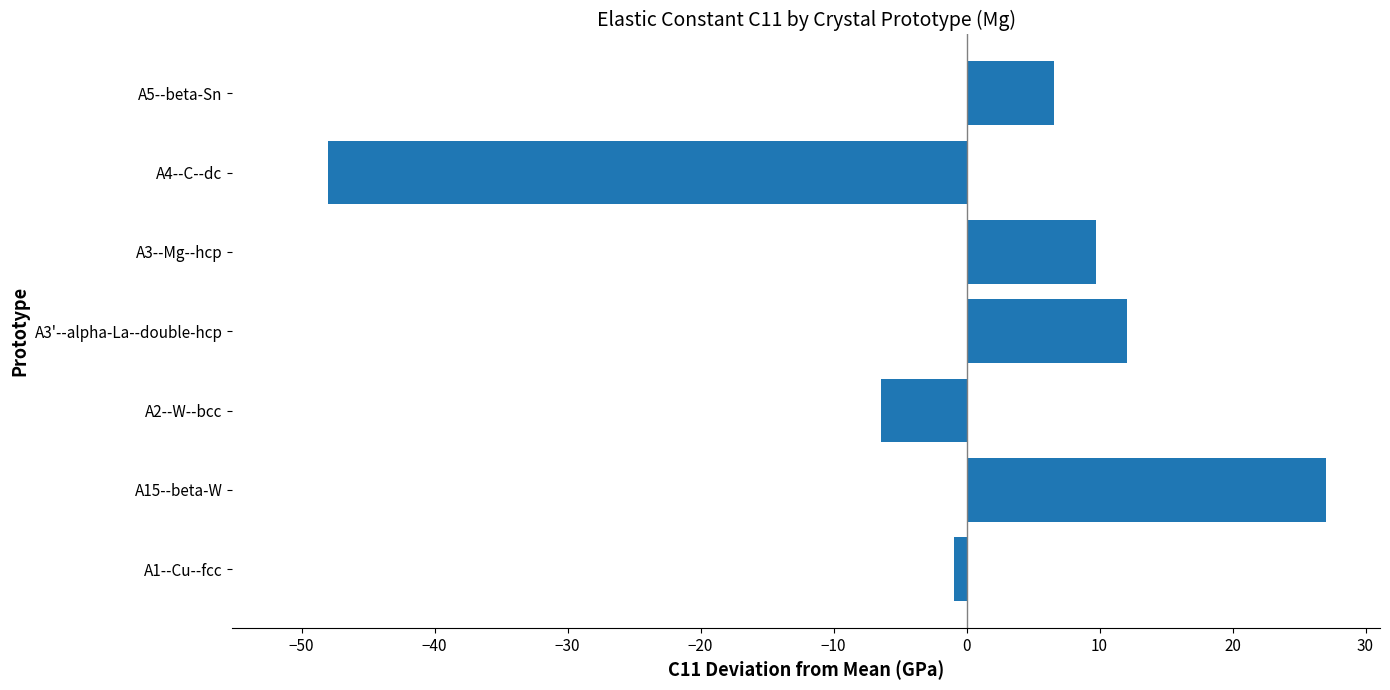

How many data points are less than 6?

3